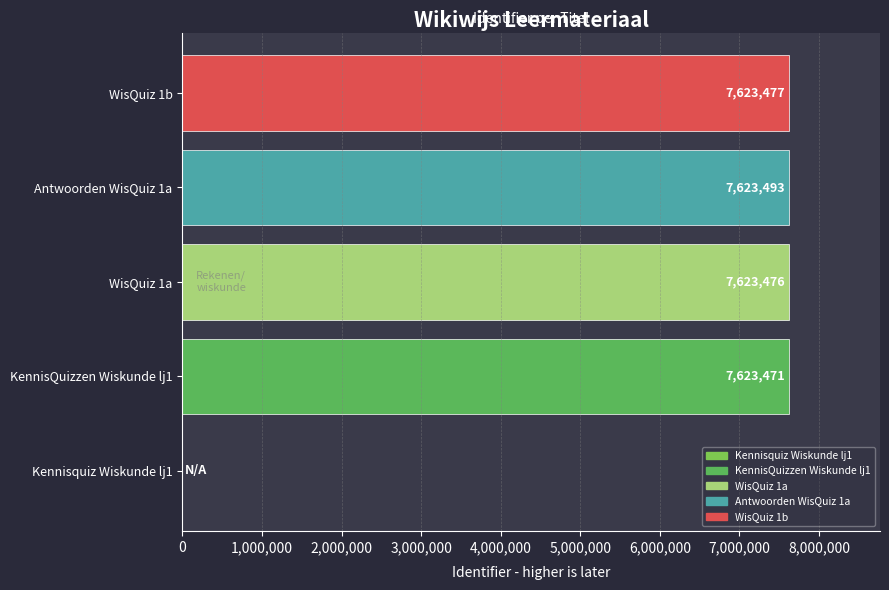

What is the sum of all values?

30493917